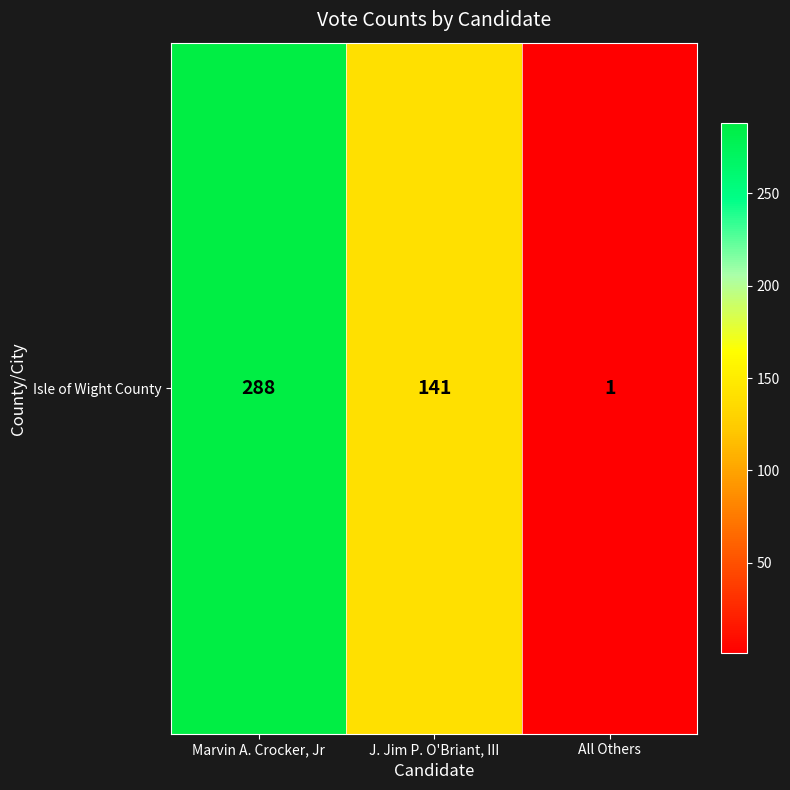

What is the minimum value shown in the chart?

1